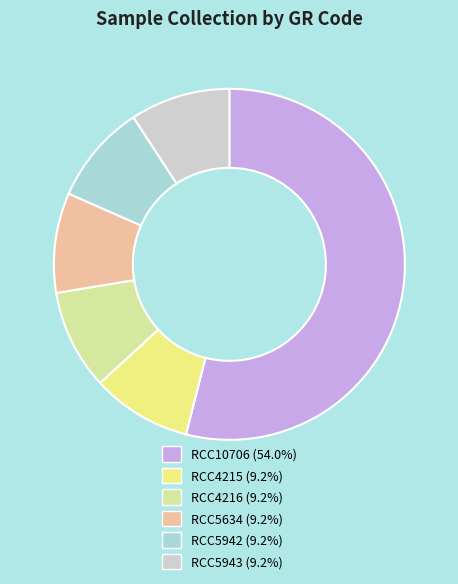

Combined, do RCC5634 and RCC5942 account for over 50%?

No